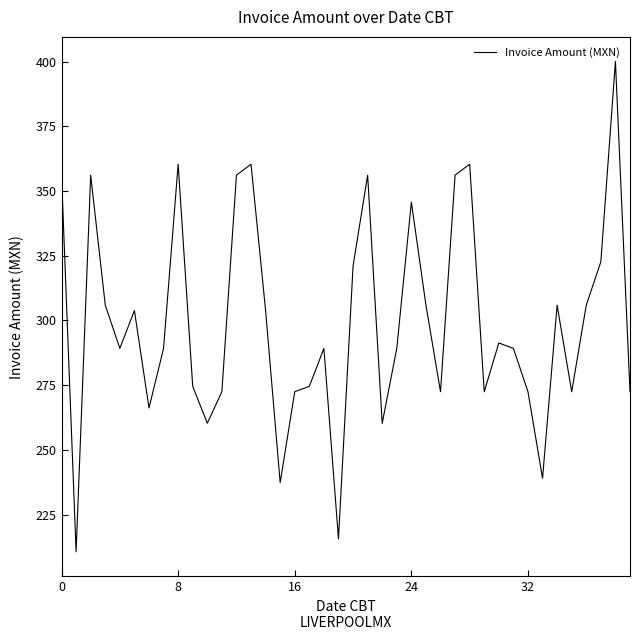

What is the difference between the maximum and minimum values?

189.4